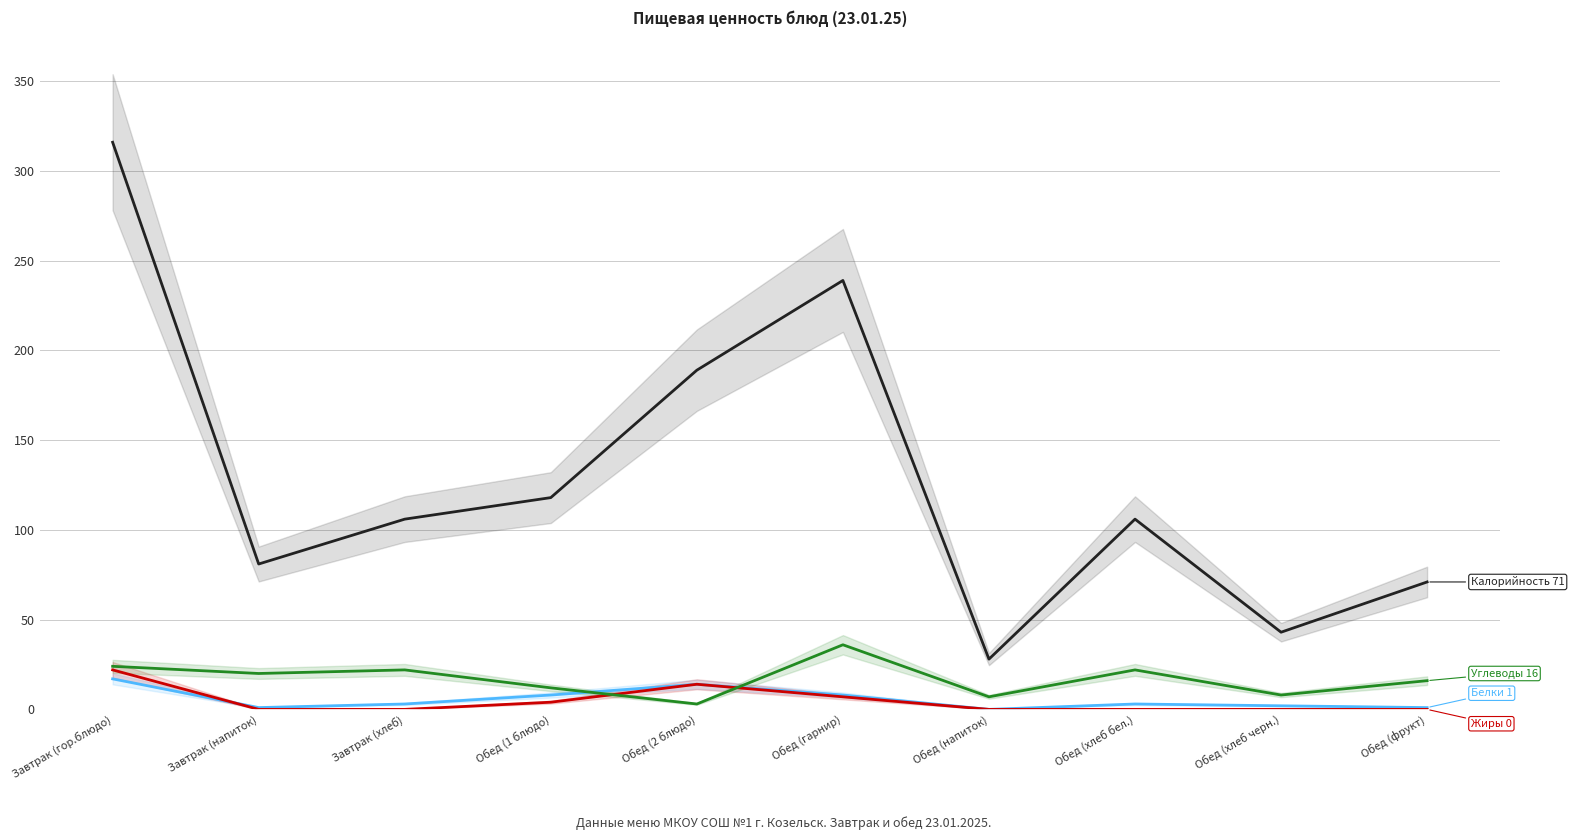

True or false: Калорийность and Жиры intersect in this chart.

False